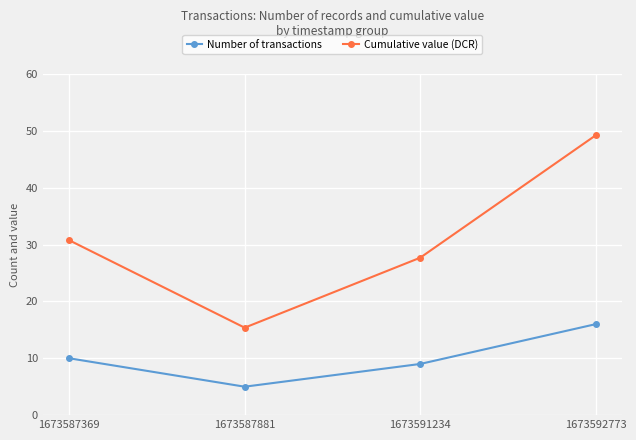

How many lines are shown in the chart?

2